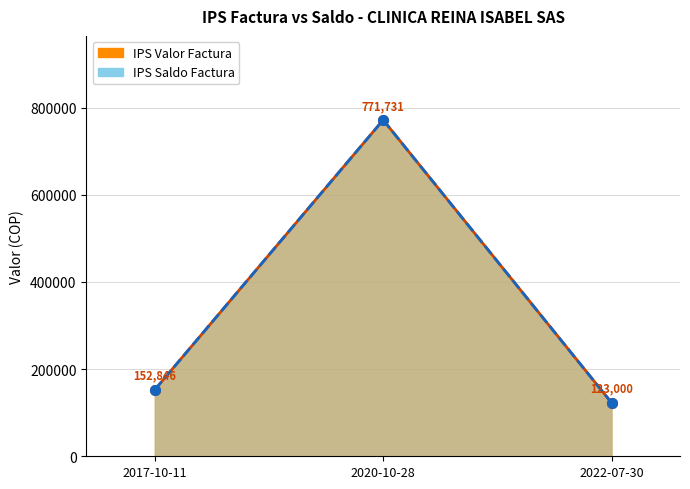

Reading left to right, transcribe all the data shown in this chart.

IPS Valor Factura: 152846	771731	123000
IPS Saldo Factura: 152846	771731	123000